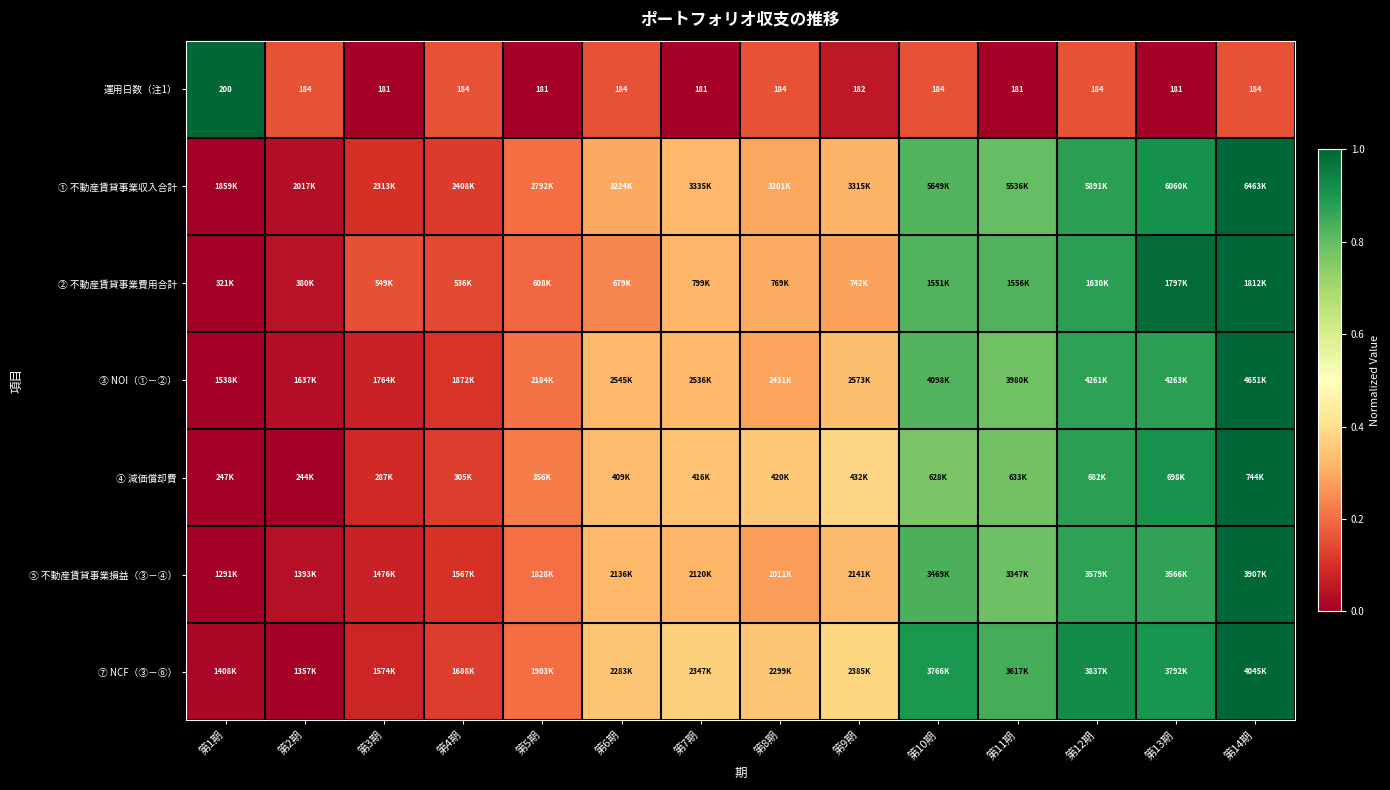

What is the total value across all series at 第7期?

2.0